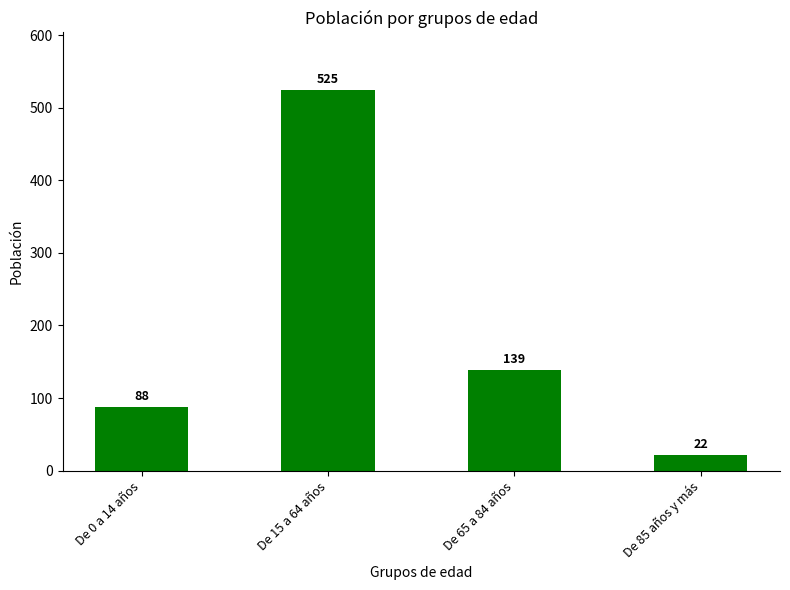

How many bars are there in total?

4